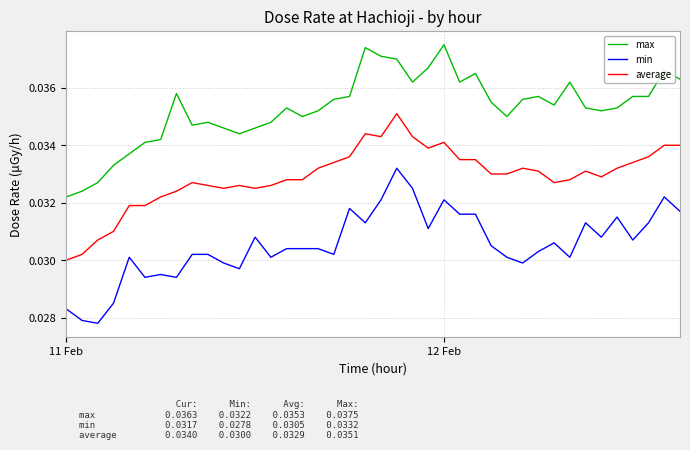

Rank the series by their maximum value, from highest to lowest.

max, average, min